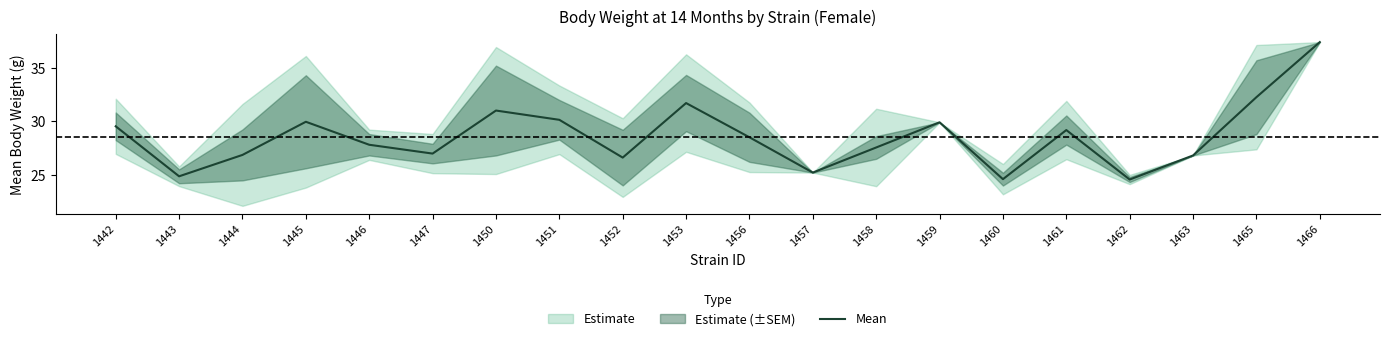

At which category does the data reach its first local valley?

1443